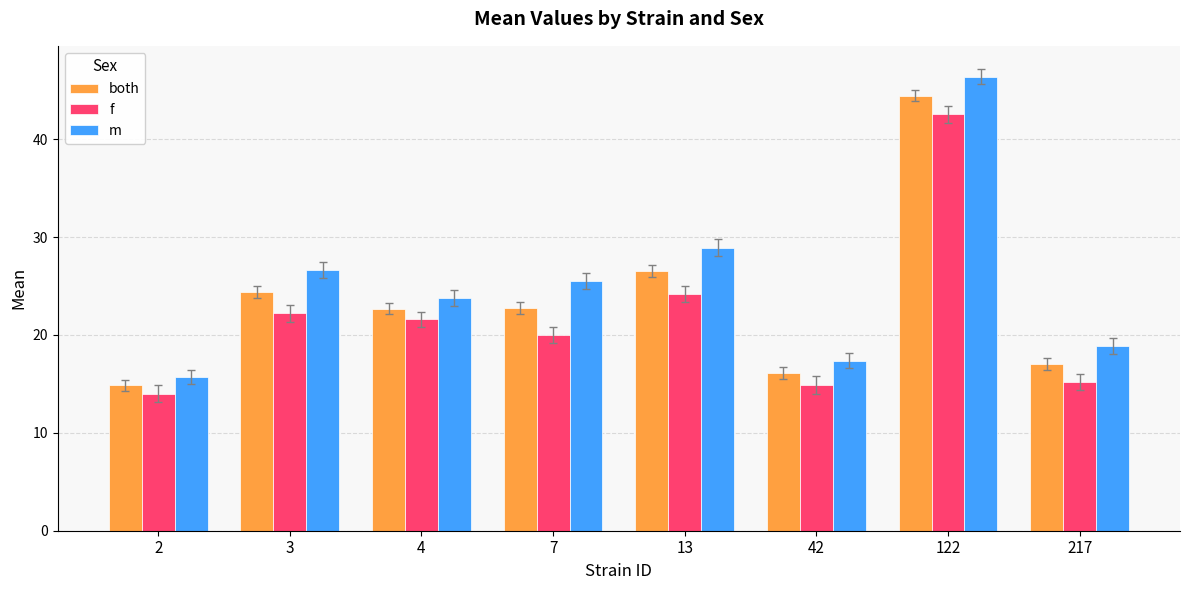

What is the minimum value shown in the chart?

14.0